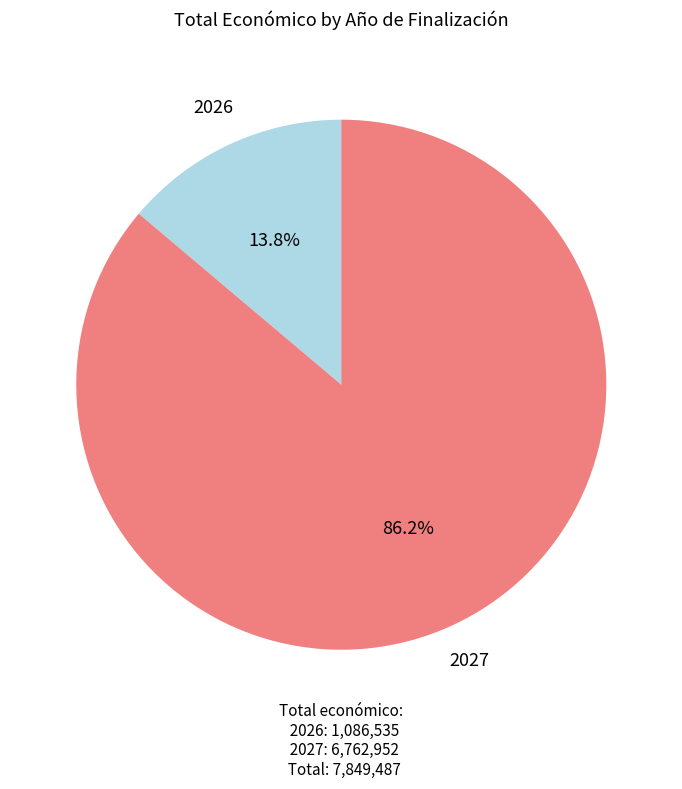

What percentage is NOT represented by 2027?

13.8%